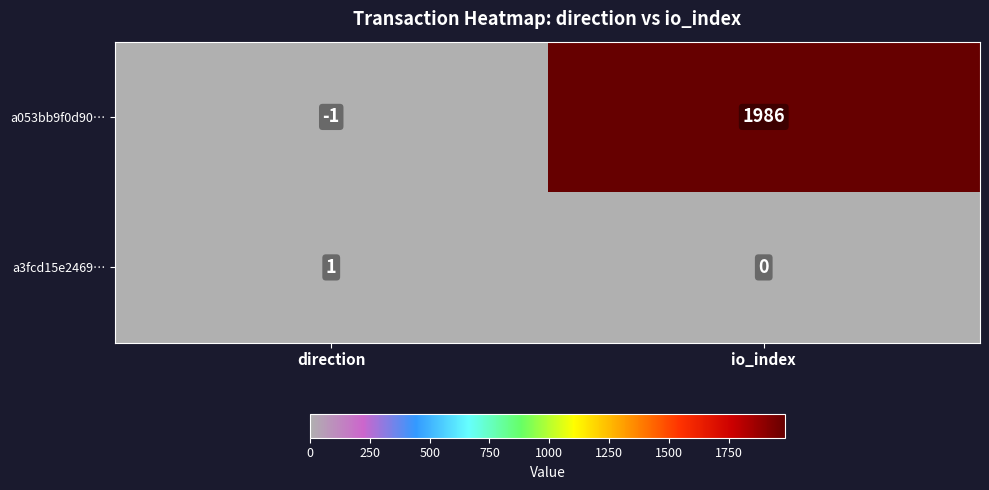

Which category has the lowest value across all series?

direction